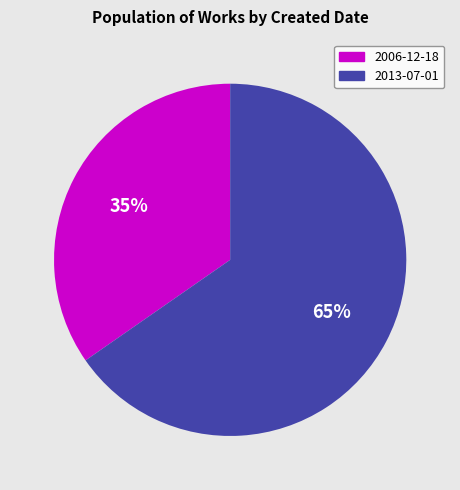

How many segments does this pie chart have?

2